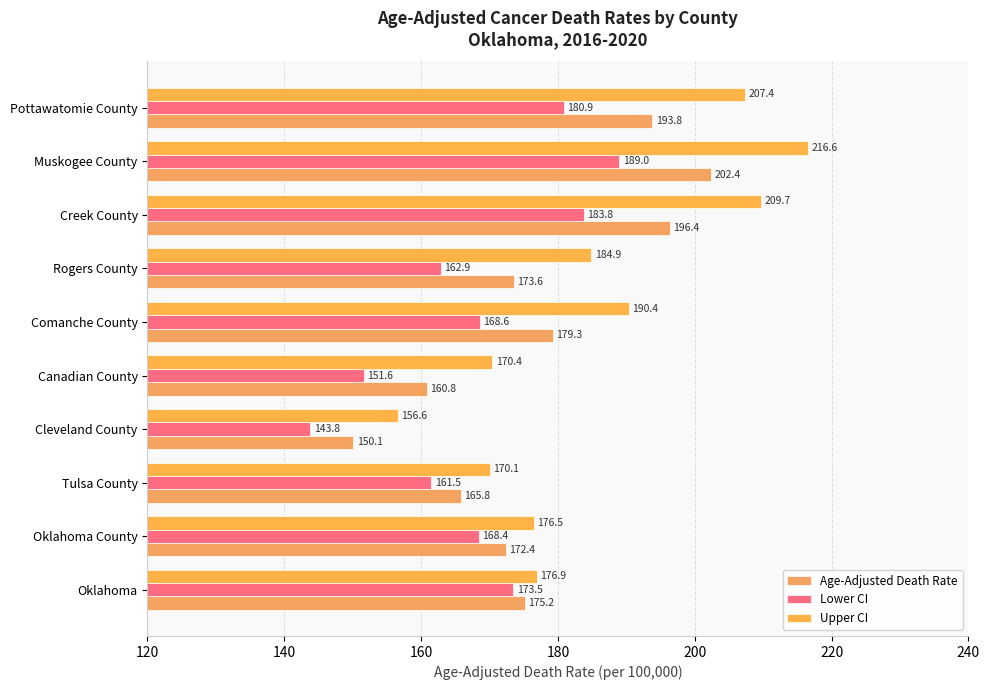

How many data points does each series have?

10